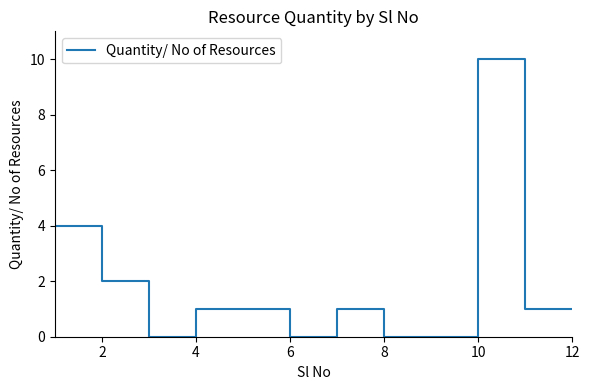

What is the difference between the maximum and minimum values?

10